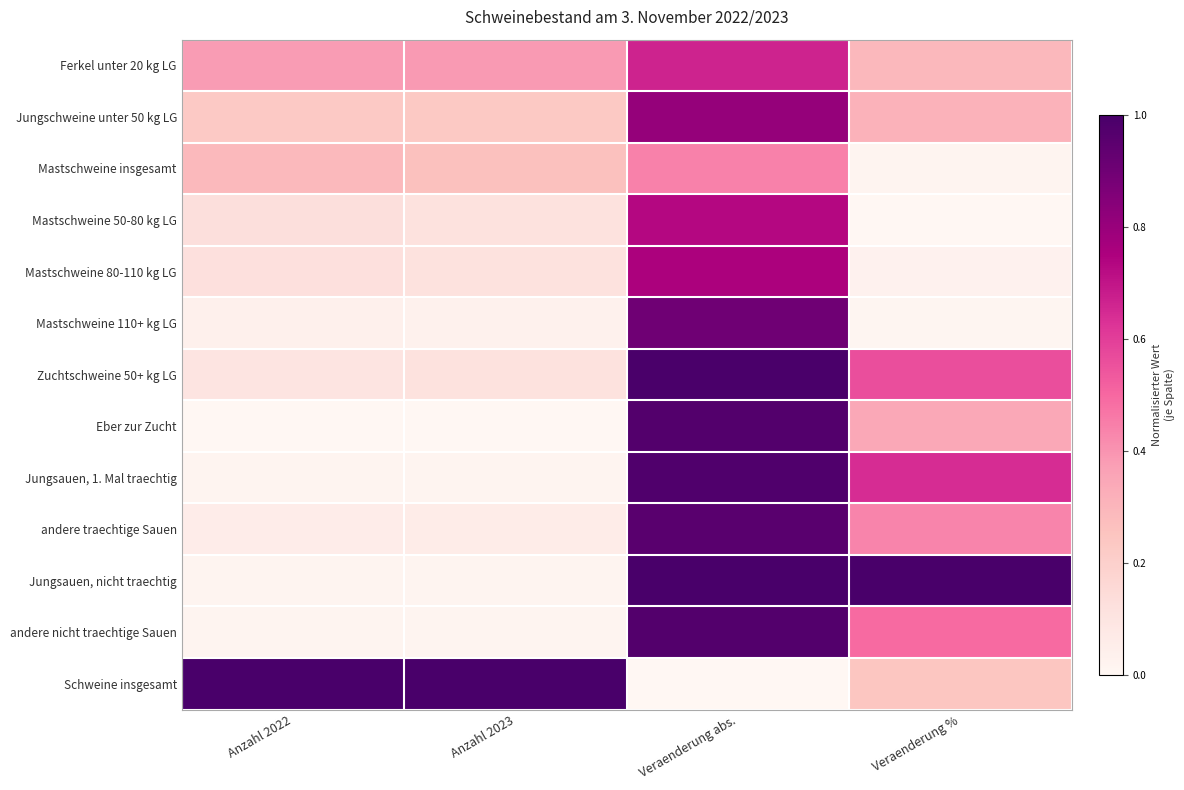

Which category has the highest value across all series?

Veraenderung abs.